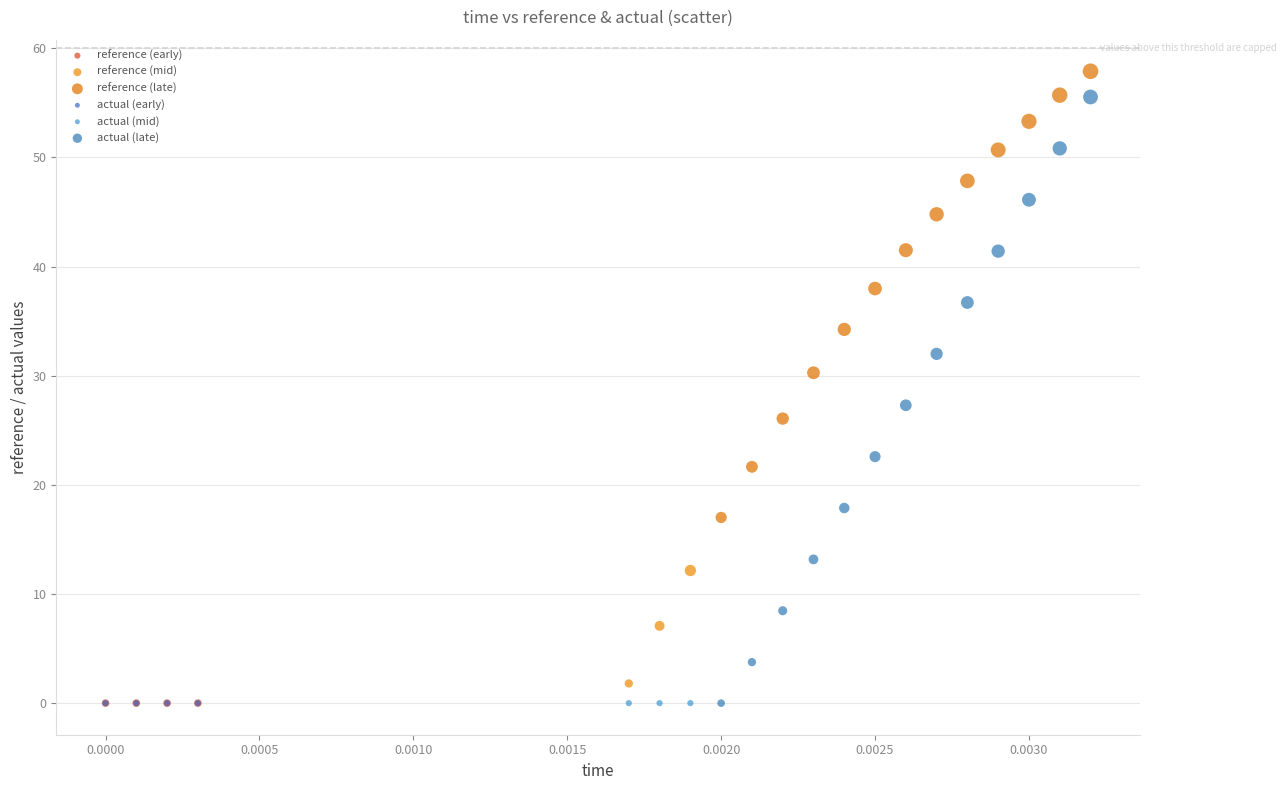

Which series reaches the maximum Y coordinate?

reference (late)